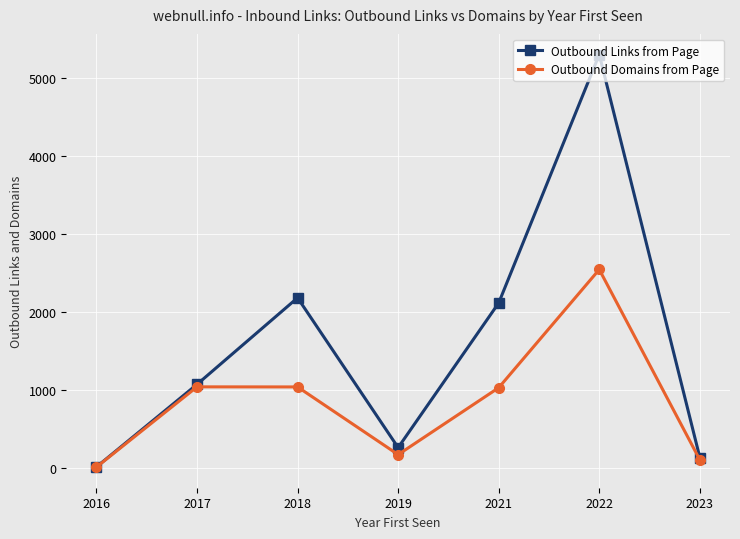

Is it true that Outbound Domains from Page equals 1437 at 2018?

False